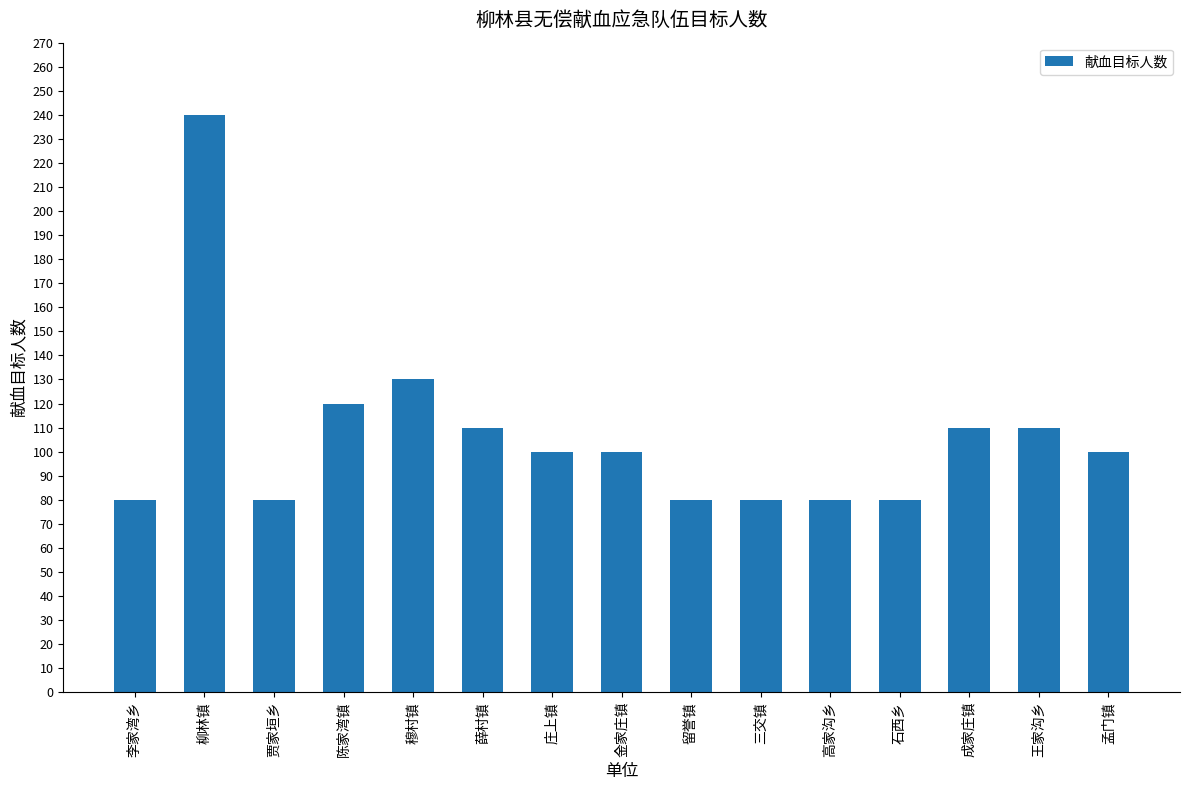

What is the change in value from 贾家垣乡 to 陈家湾镇?

+40